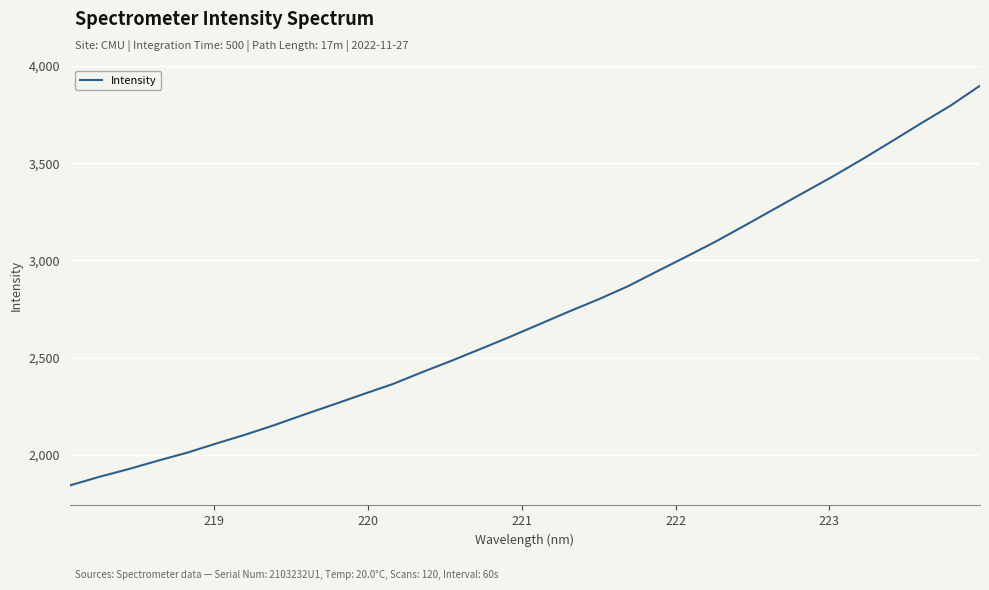

What is the greatest value displayed?

3898.7